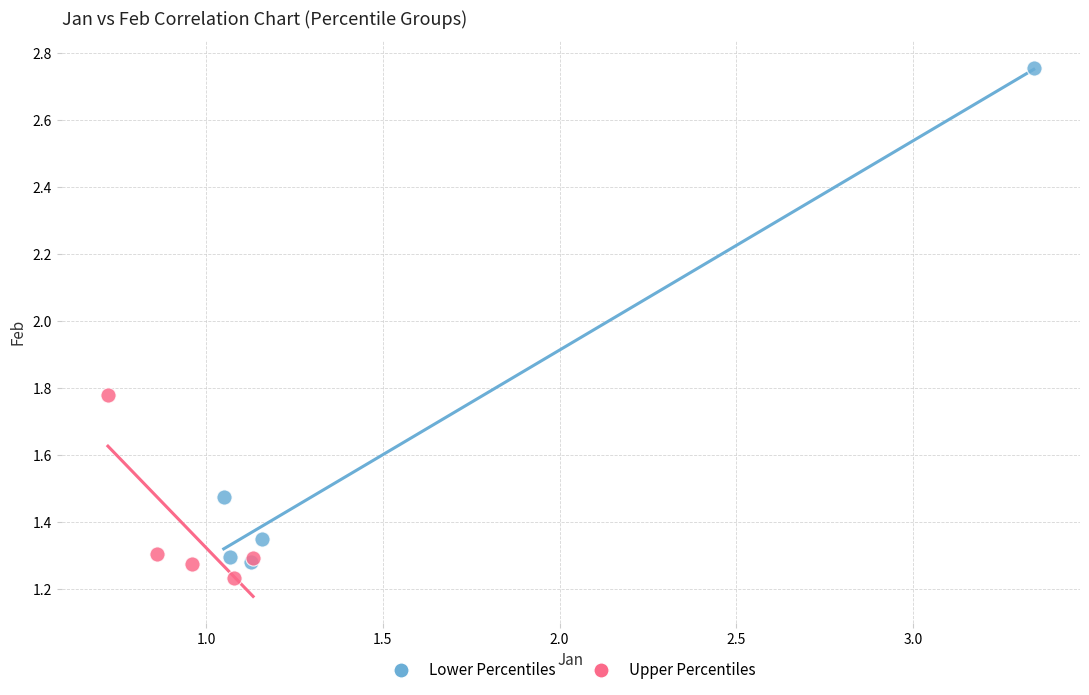

Which series reaches the maximum Y coordinate?

Lower Percentiles